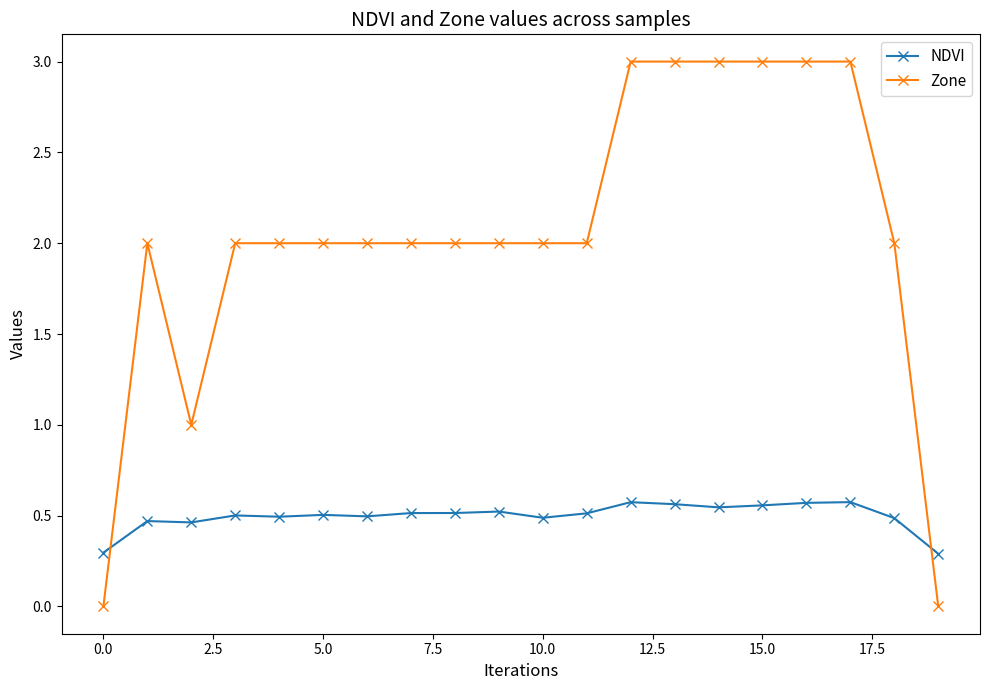

What is the value of the Zone point at the 8th from the left?

2.0